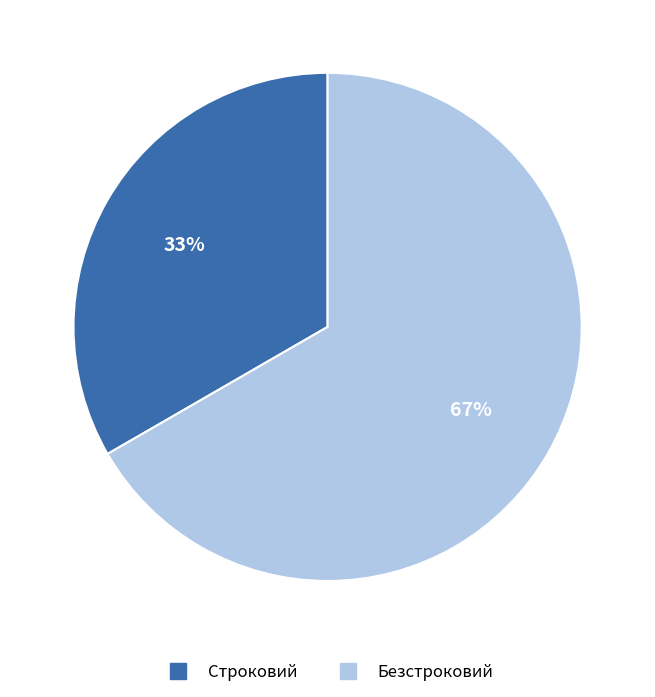

To the nearest percent, what percentage of the pie is Строковий?

33%